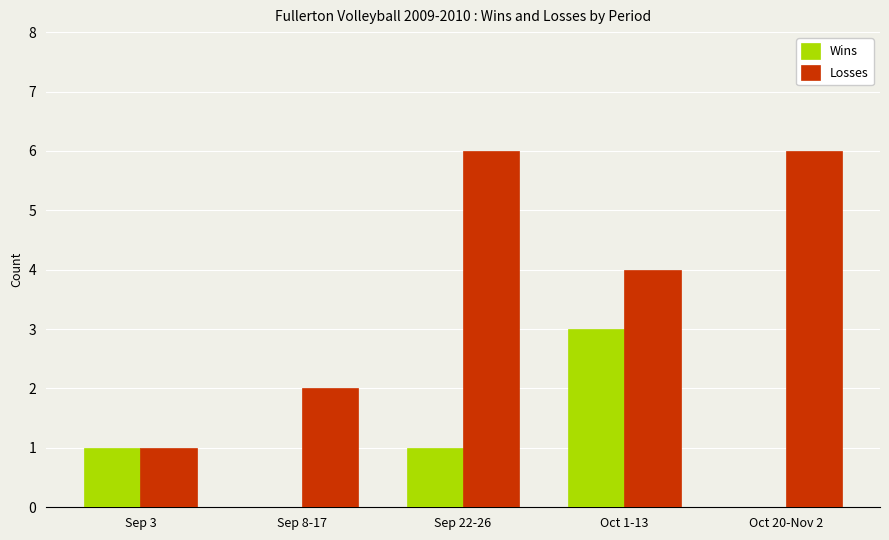

Which series changed the most between Sep 3 and Oct 1-13?

Losses